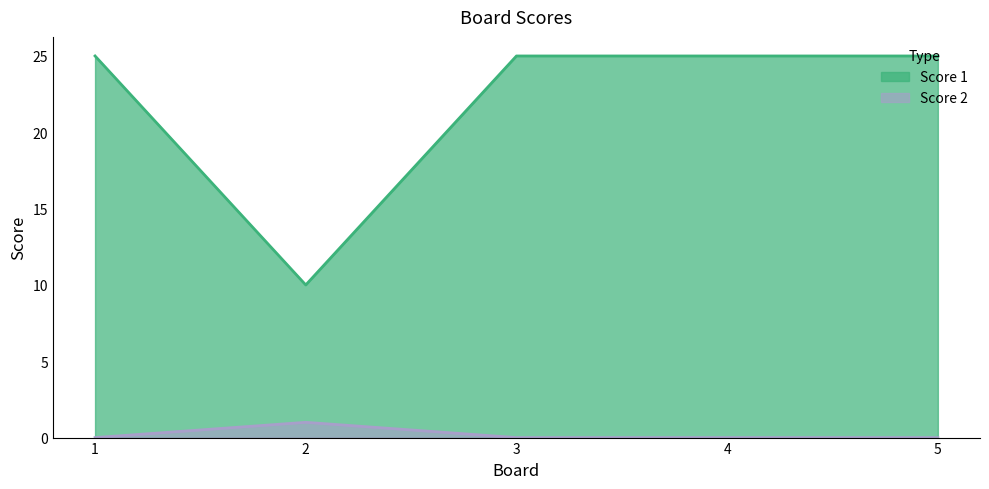

True or false: Score 1 has more than 2 interior local peaks.

False